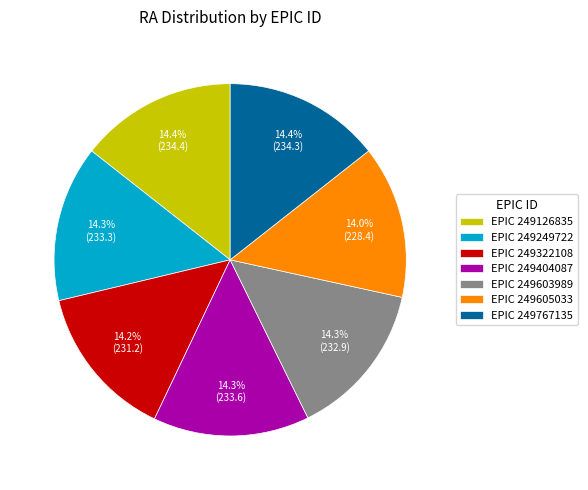

To the nearest percent, what is the average slice percentage?

14%